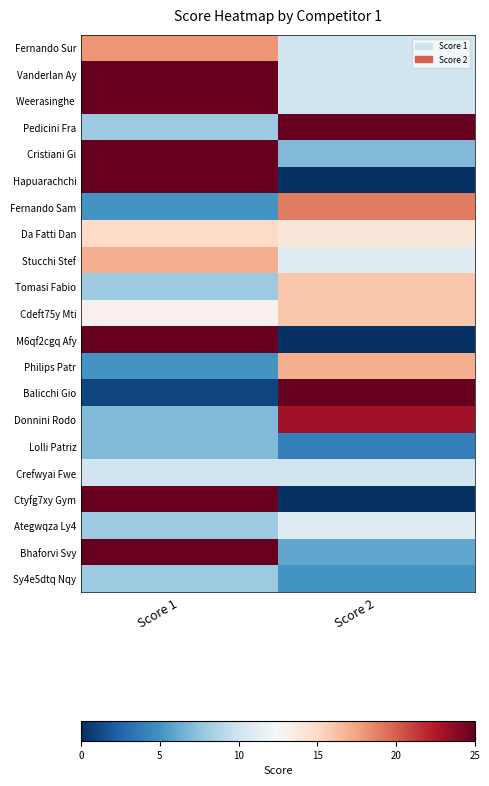

Which has a higher value, Score 1 or Score 2?

Score 1